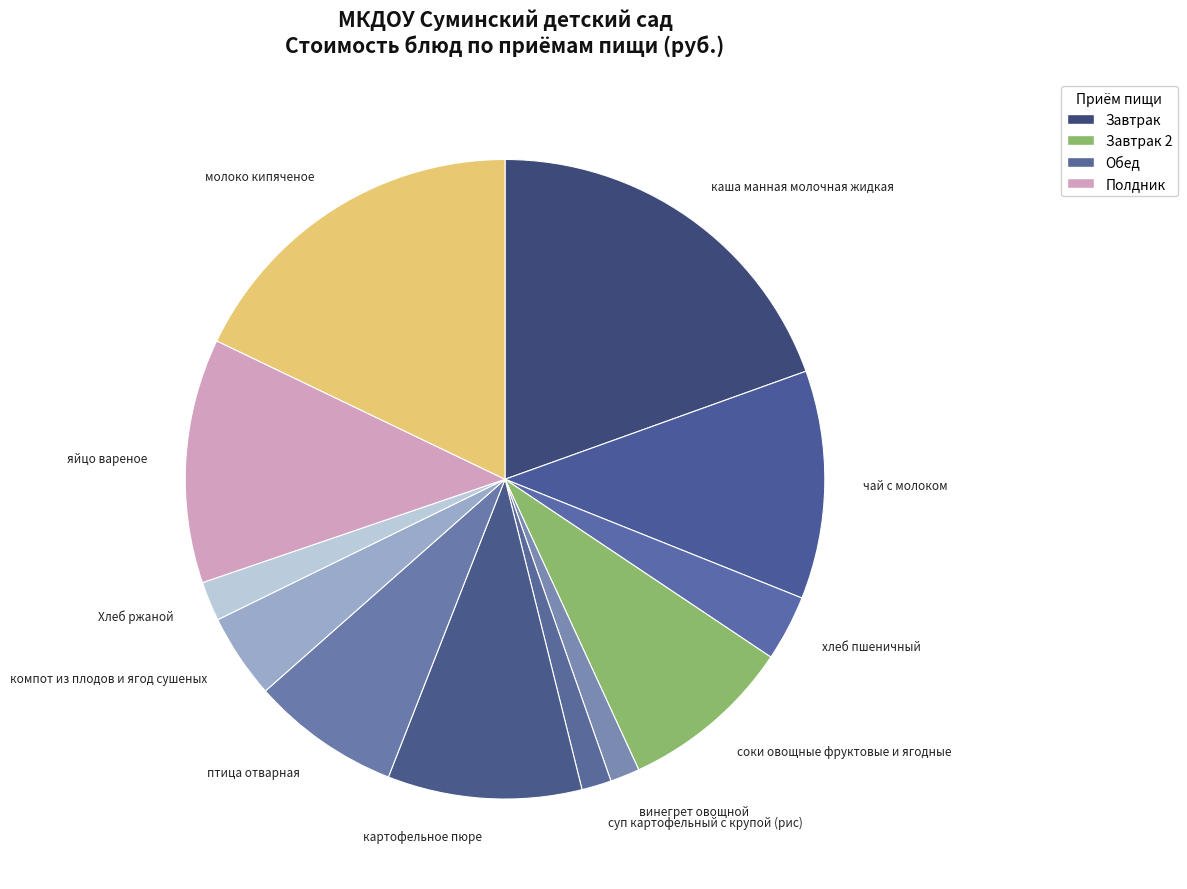

Which category has the biggest portion of the pie?

каша манная молочная жидкая